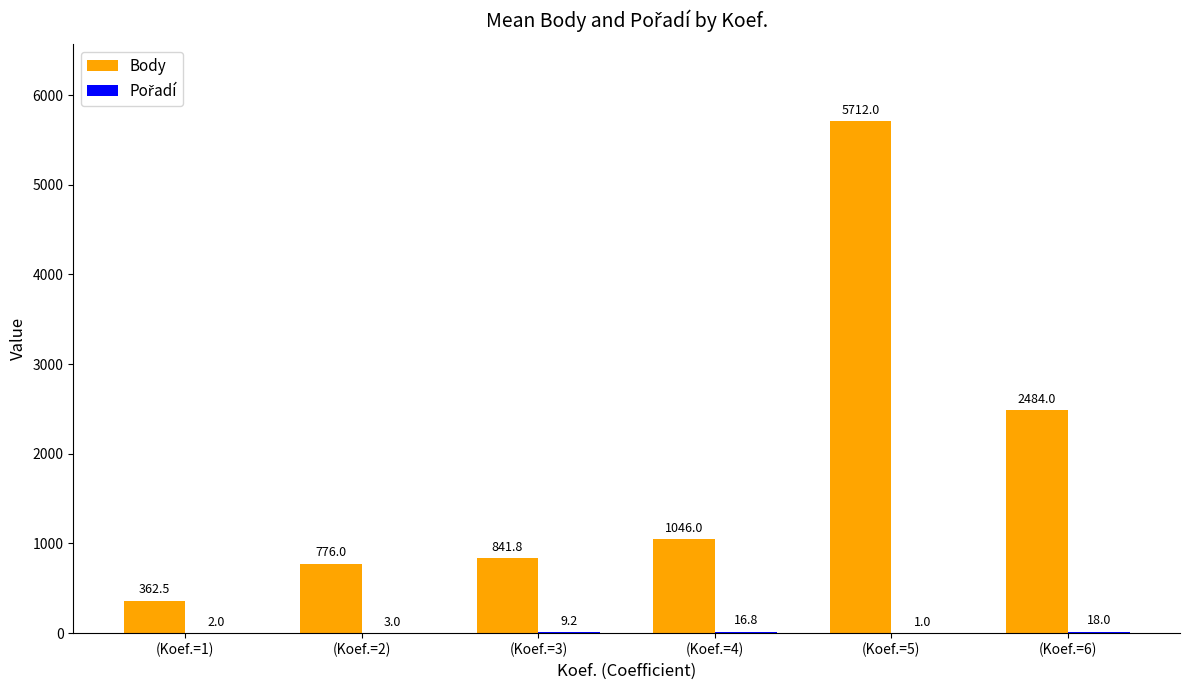

What is the greatest value displayed?

5712.0